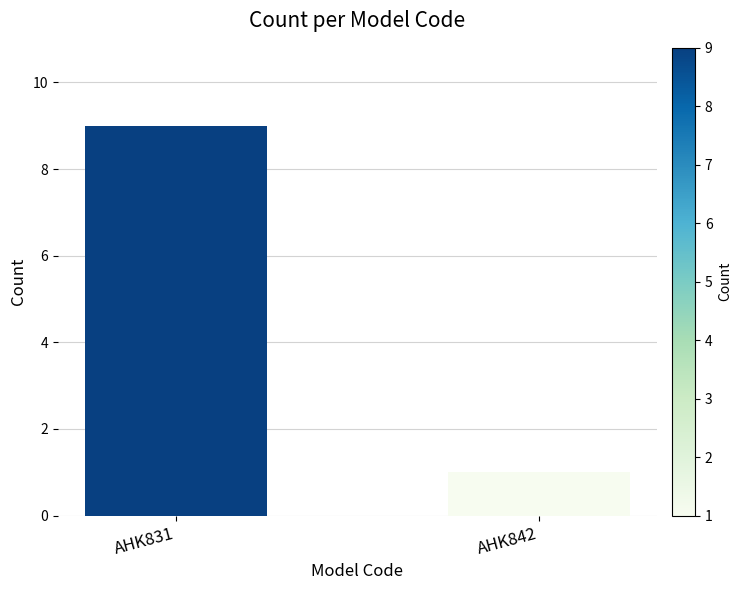

List the labels in order of value, smallest first.

AHK842, AHK831